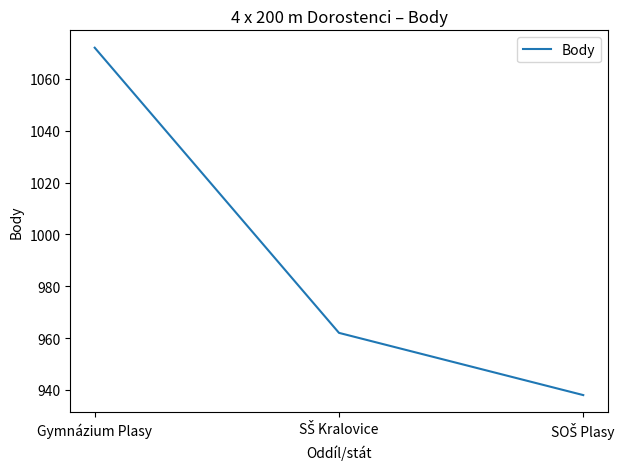

Reading right to left, extract all data points from this chart.

938	962	1072